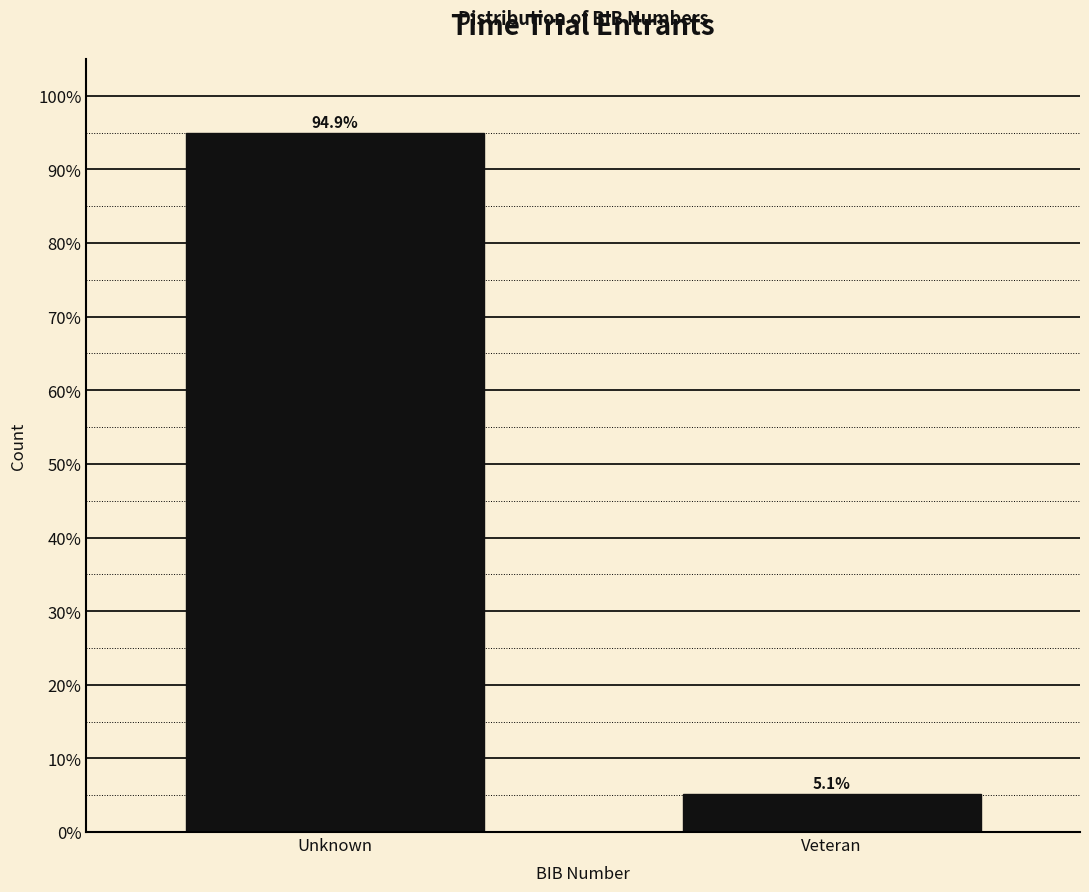

Reading left to right, extract all data points from this chart.

94.9	5.1